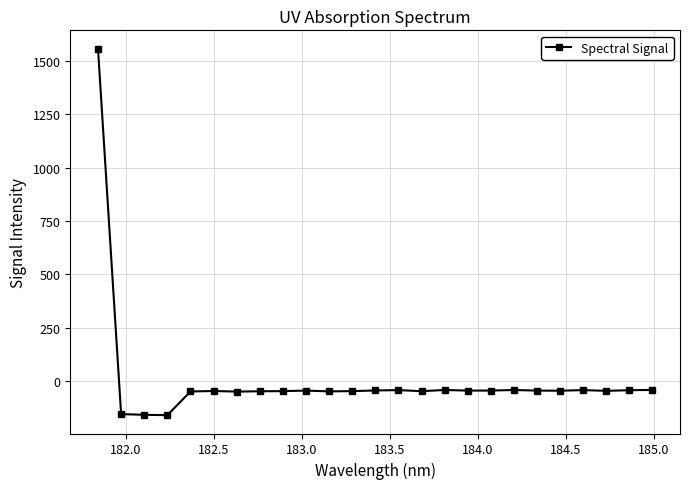

What is the maximum value shown in the chart?

1556.9